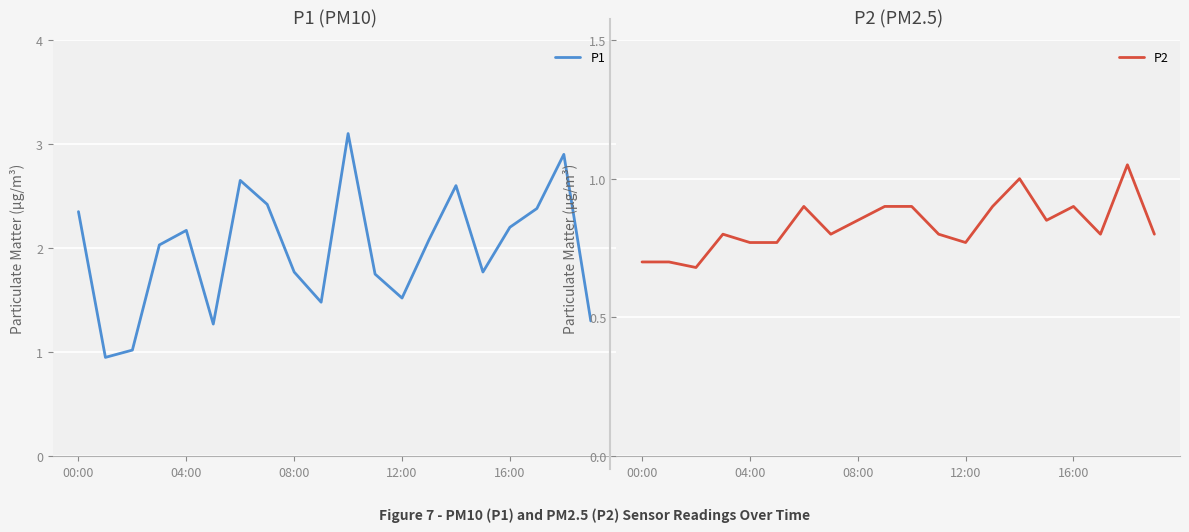

Which series has the largest total across all categories?

P1